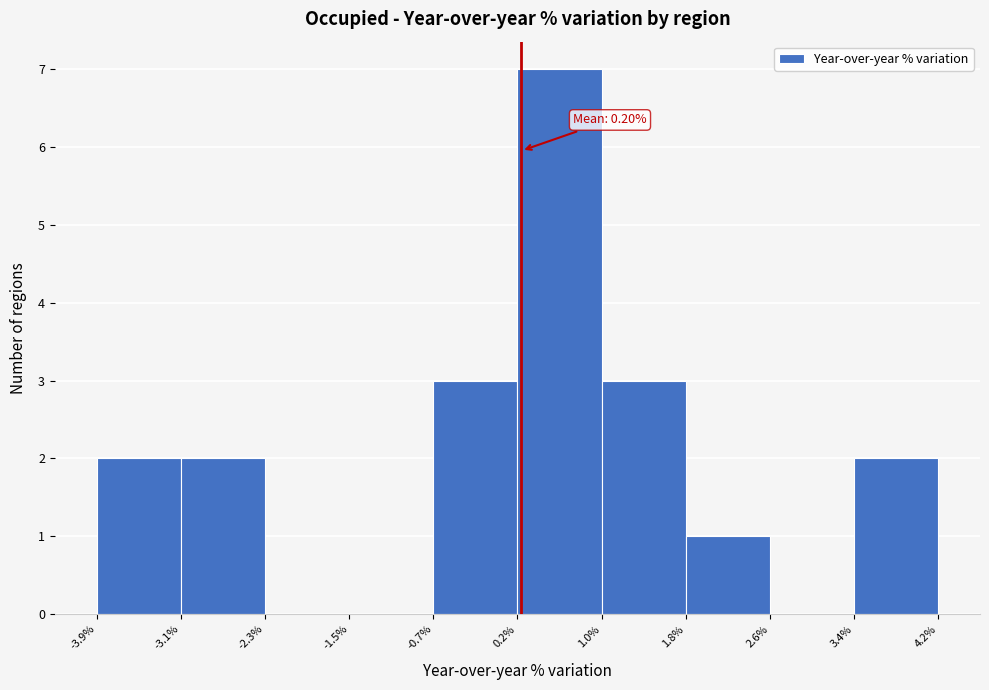

Which range on the x-axis has the tallest bar?

0.2% to 1.0%